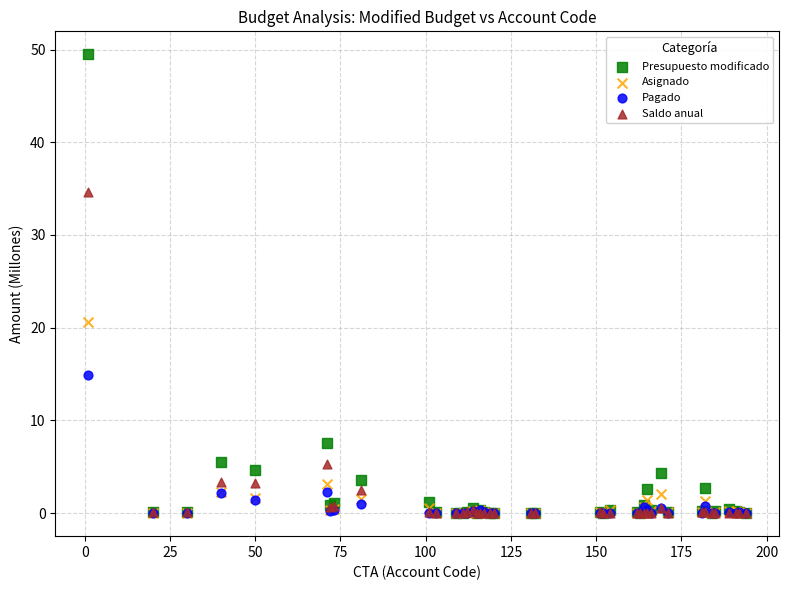

Which series reaches the maximum Y coordinate?

Presupuesto modificado